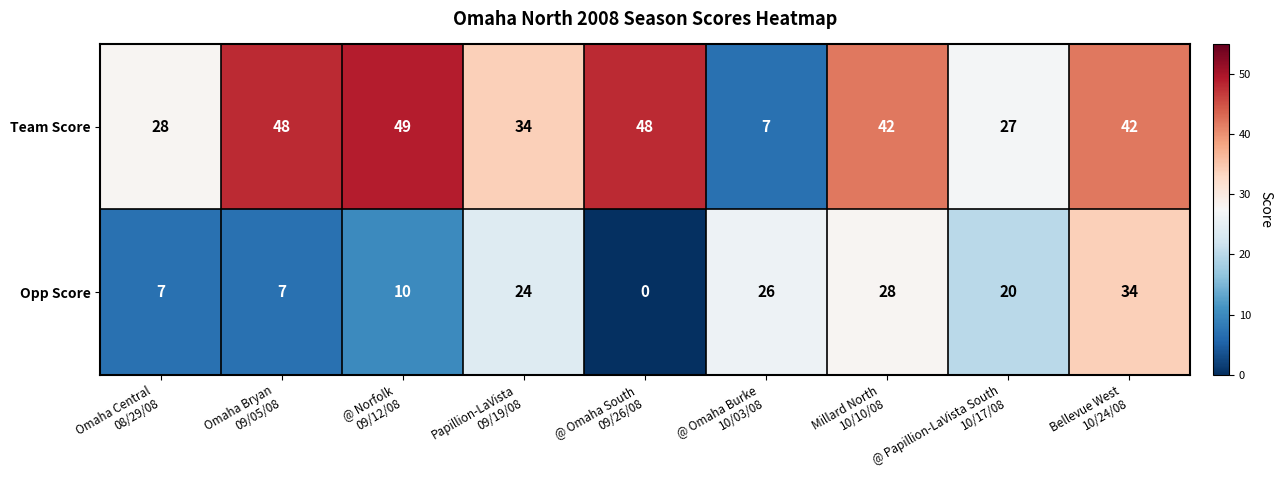

At which category is the sum across all series the highest?

Bellevue West
10/24/08